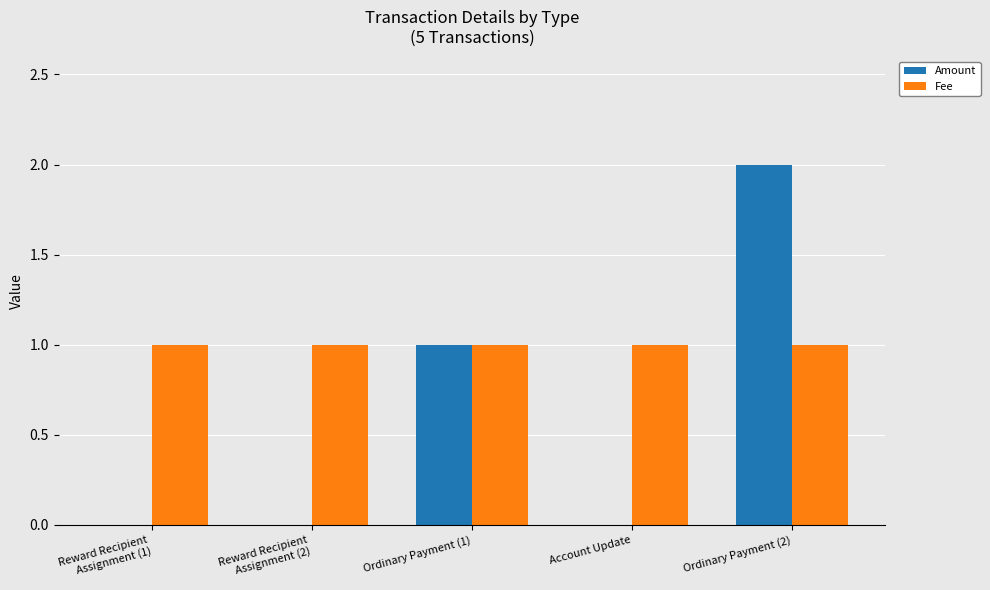

What is the total value across all series at Account Update?

1